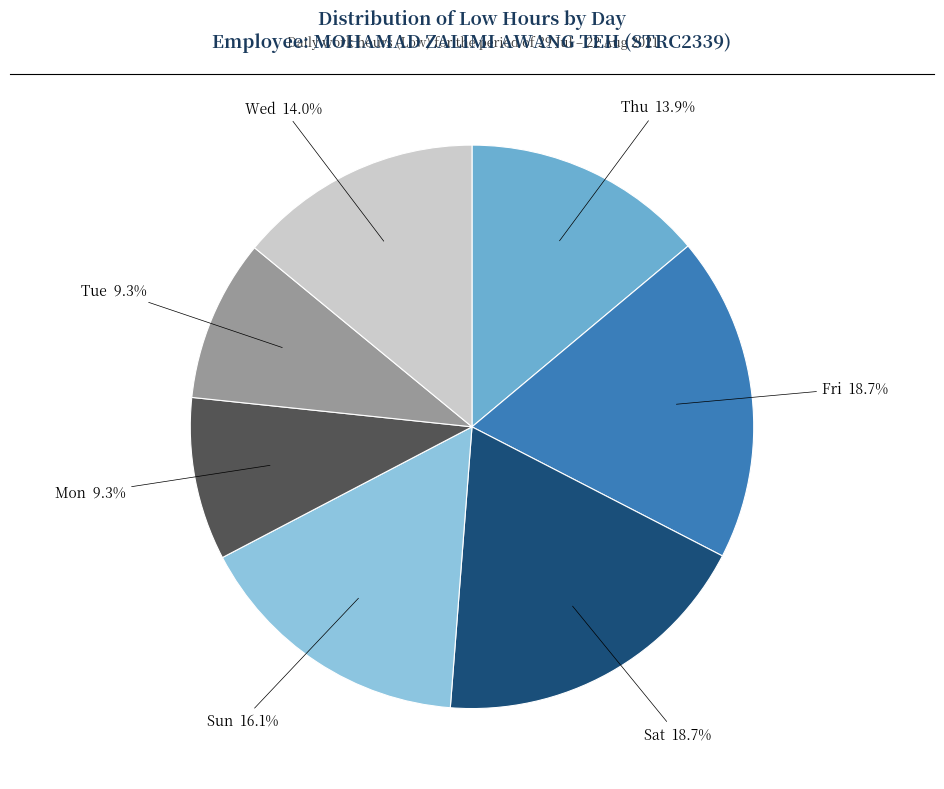

Does any single category account for the majority?

No